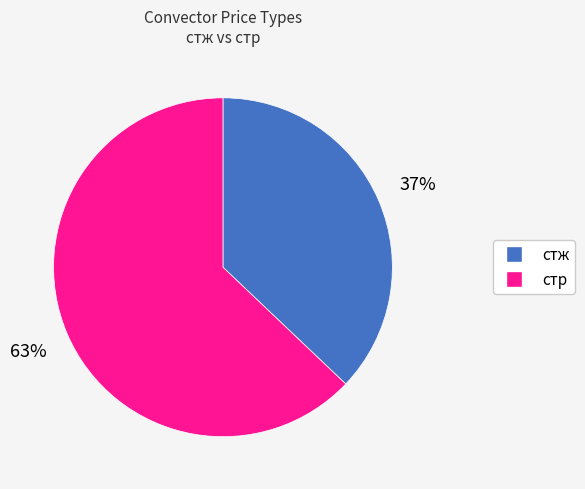

How many slices are in this pie chart?

2